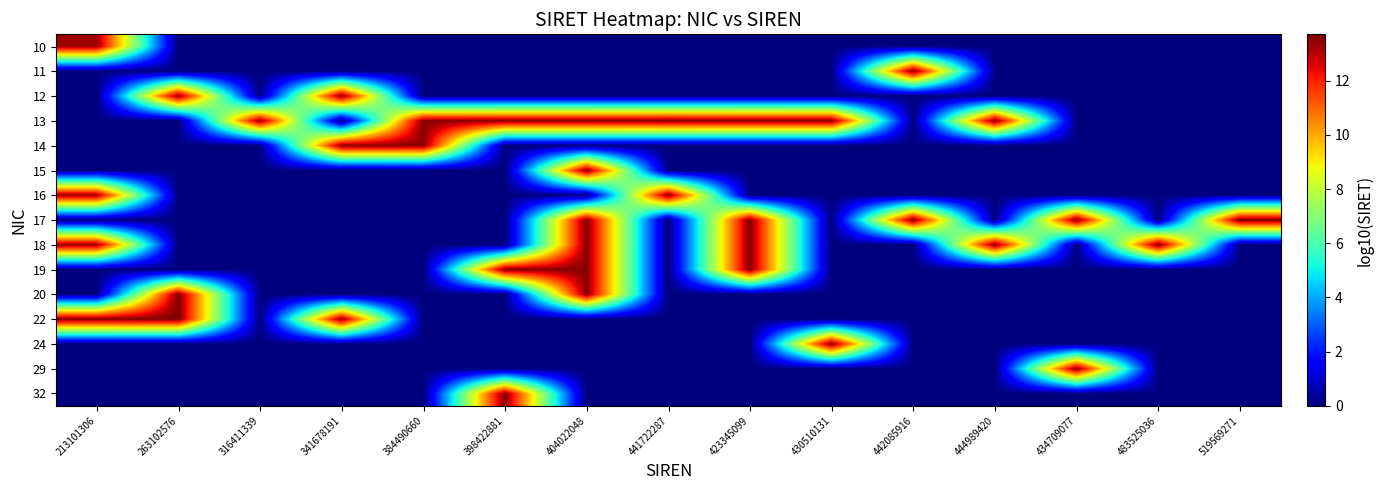

Which has a higher value, 442085916 or 441722287?

442085916